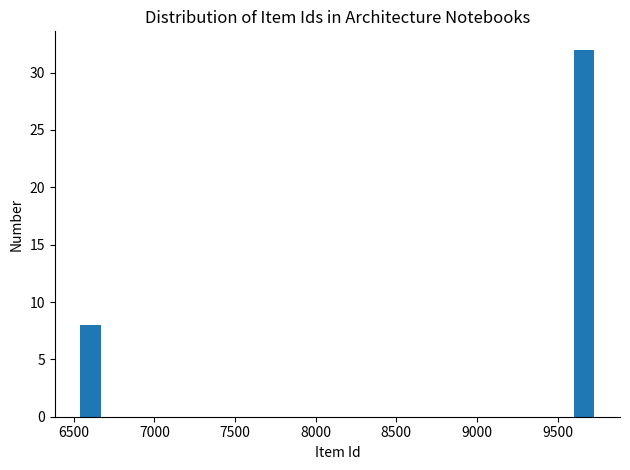

Read against the x-axis, roughly where is the centre of the tallest bar?

9650